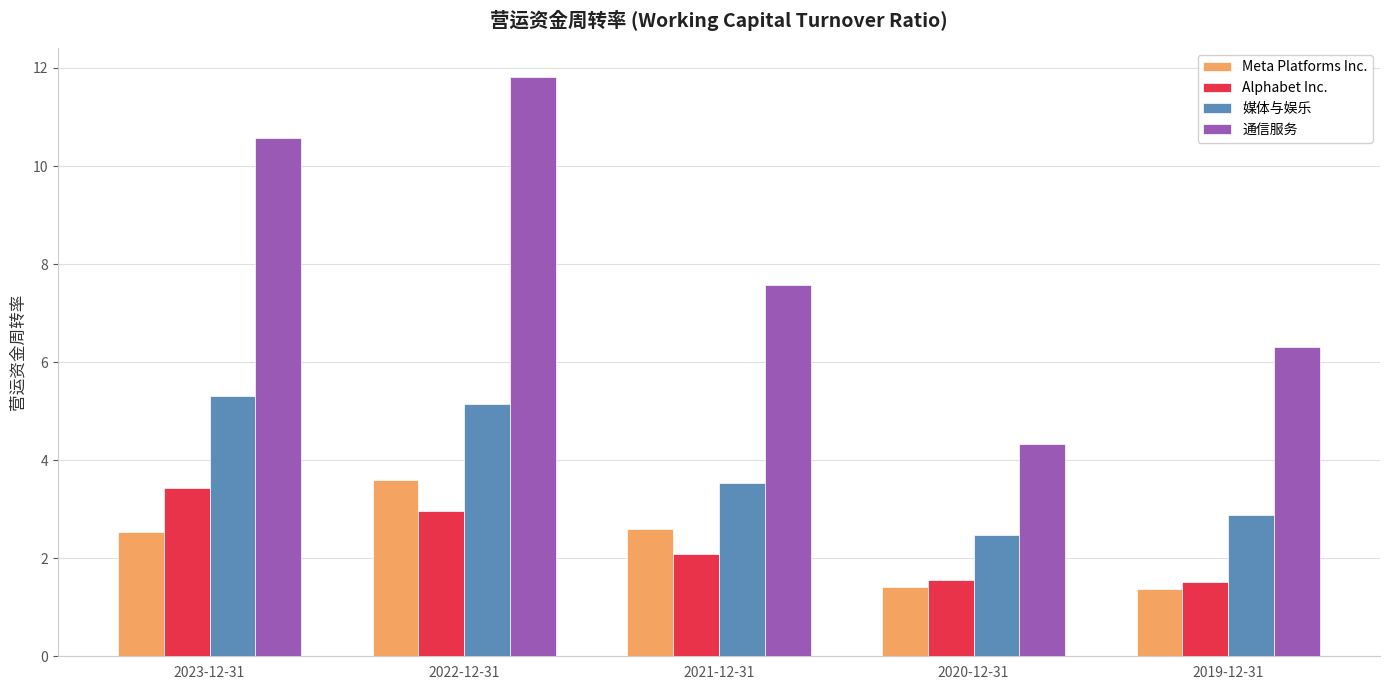

What are all the series names shown in the legend?

Meta Platforms Inc., Alphabet Inc., 媒体与娱乐, 通信服务